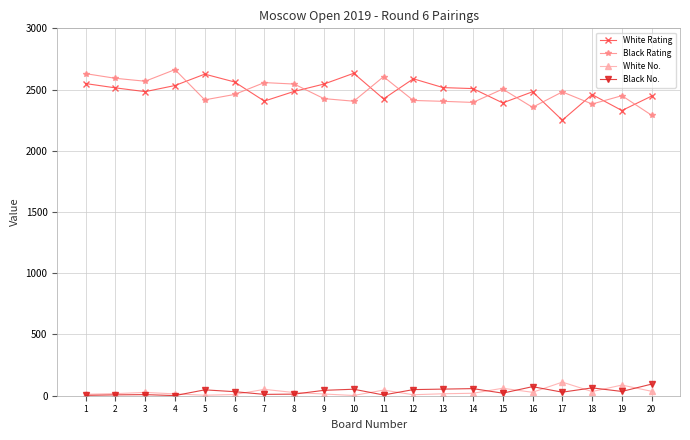

What is the greatest value displayed?

2663